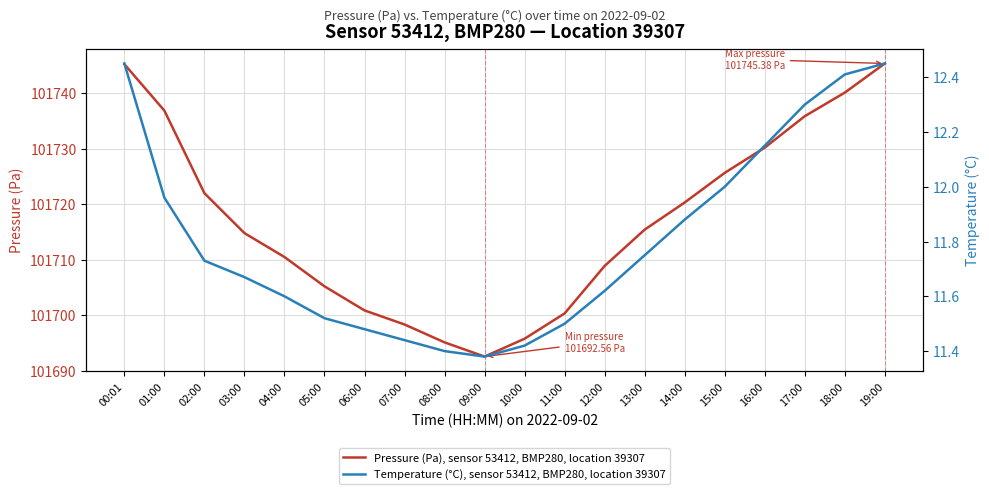

Is it true that Temperature (°C), sensor 53412, BMP280, location 39307 equals 4.5 at 07:00?

False